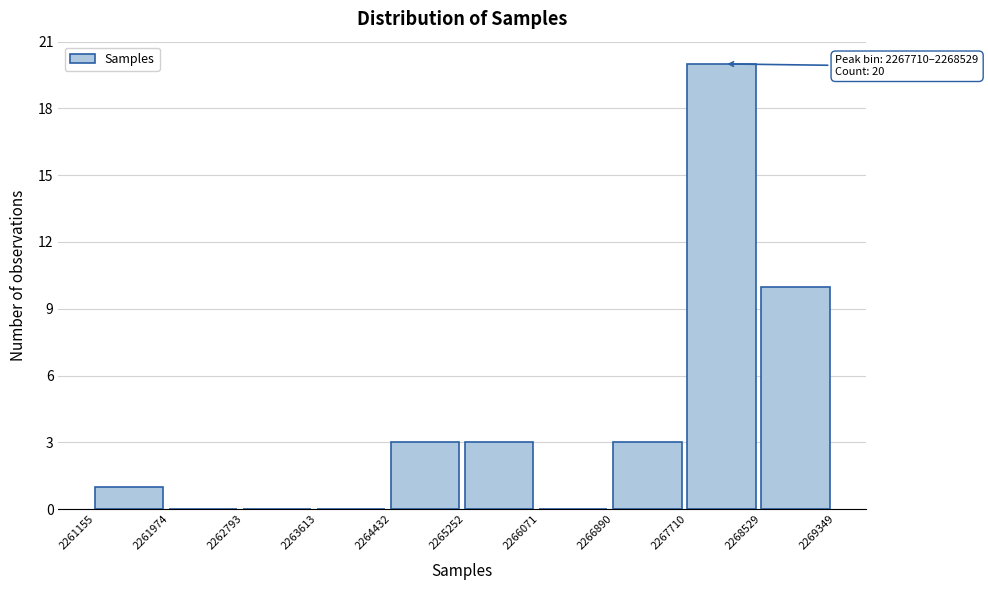

Over which range of the x-axis is the bar tallest?

2267710 to 2268529